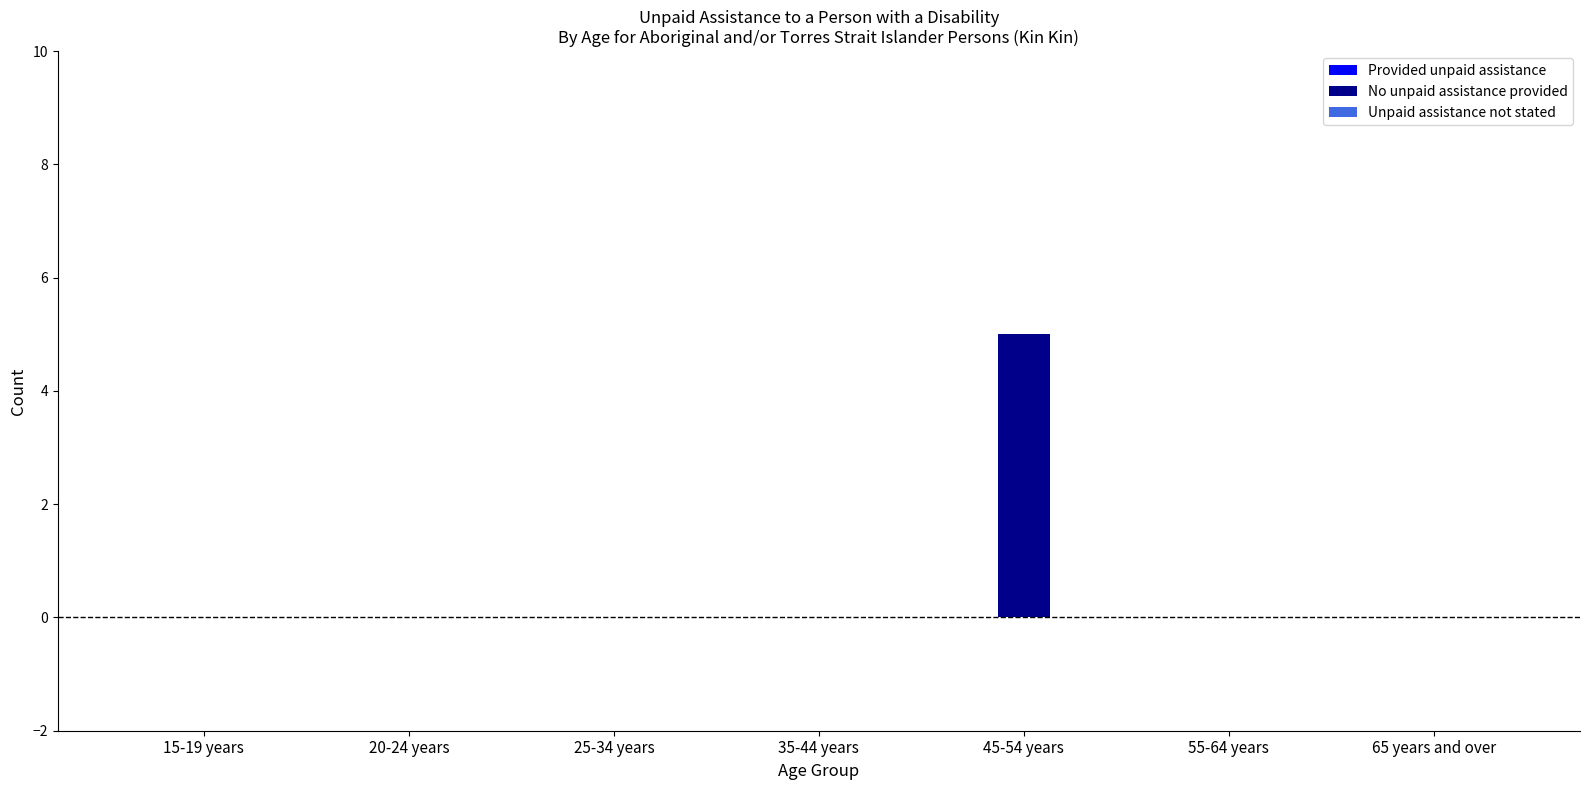

Which category has the highest value across all series?

45-54 years